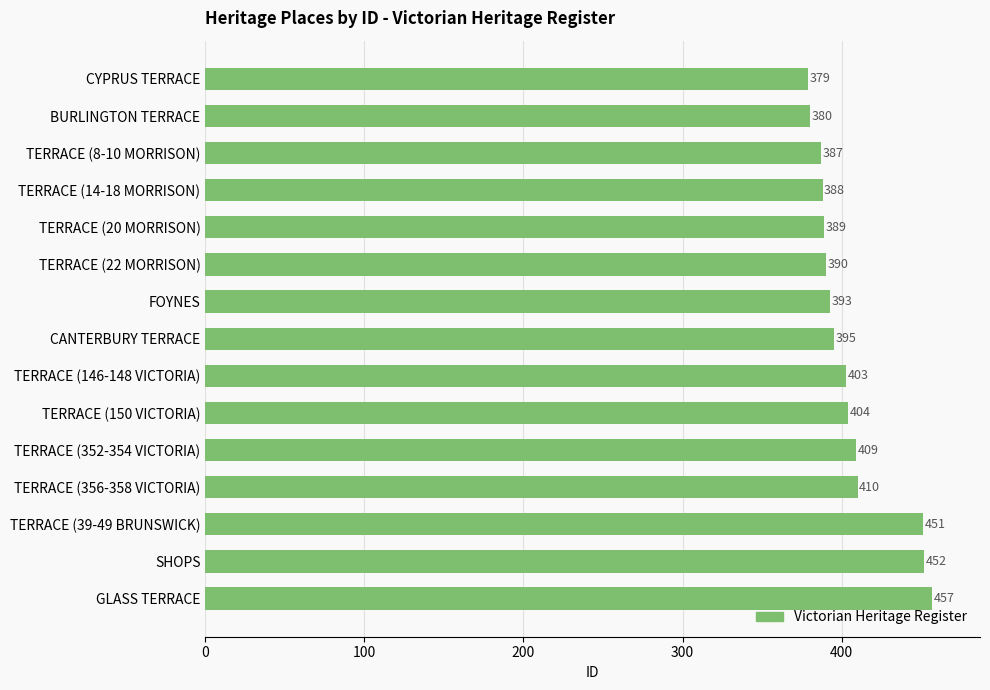

The value at TERRACE (39-49 BRUNSWICK) is 208. True or false?

False